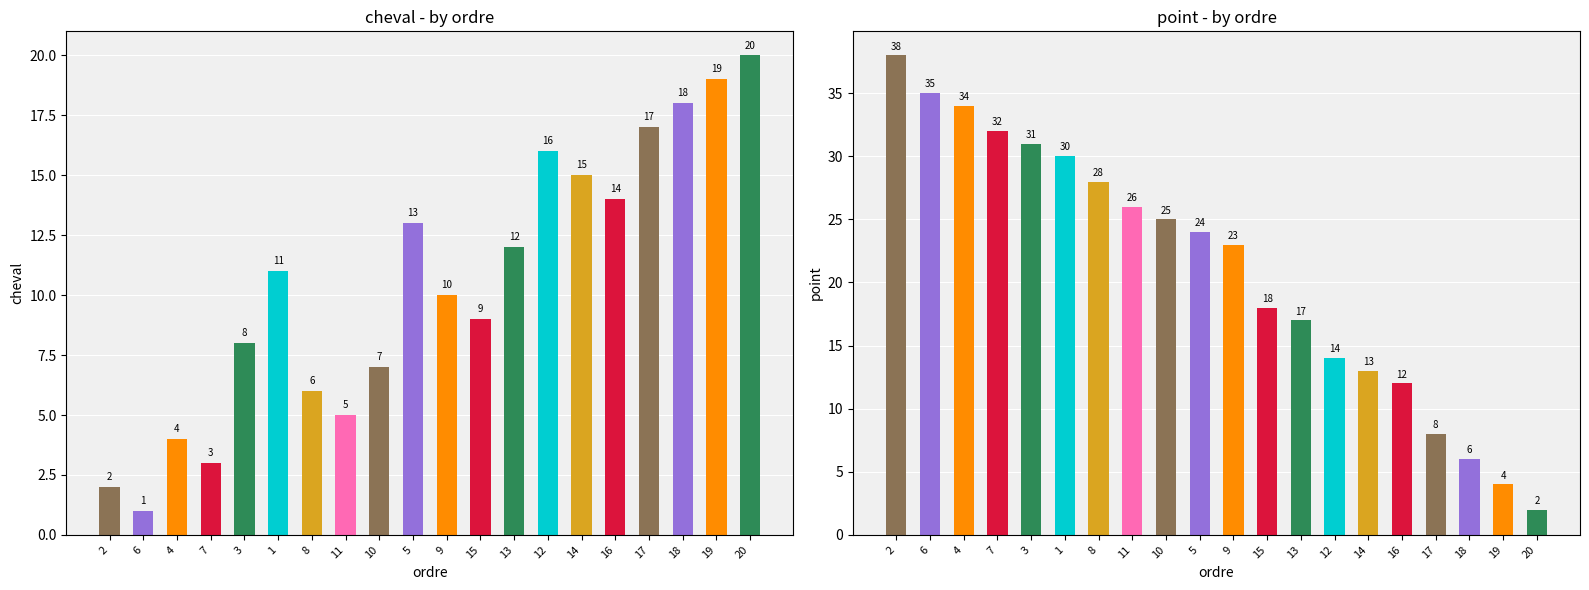

How many data points in point are above 24?

9